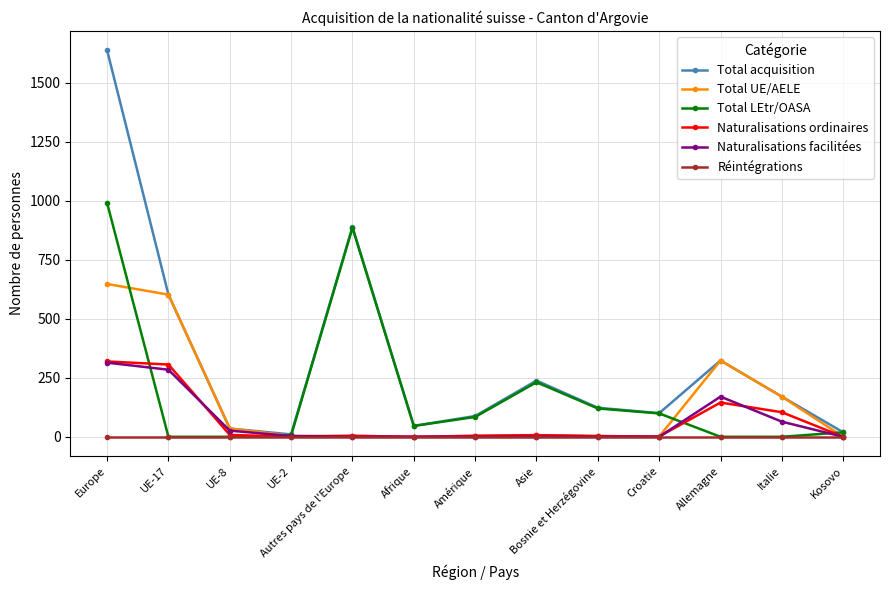

How many values in the Total UE/AELE series are below 4?

4